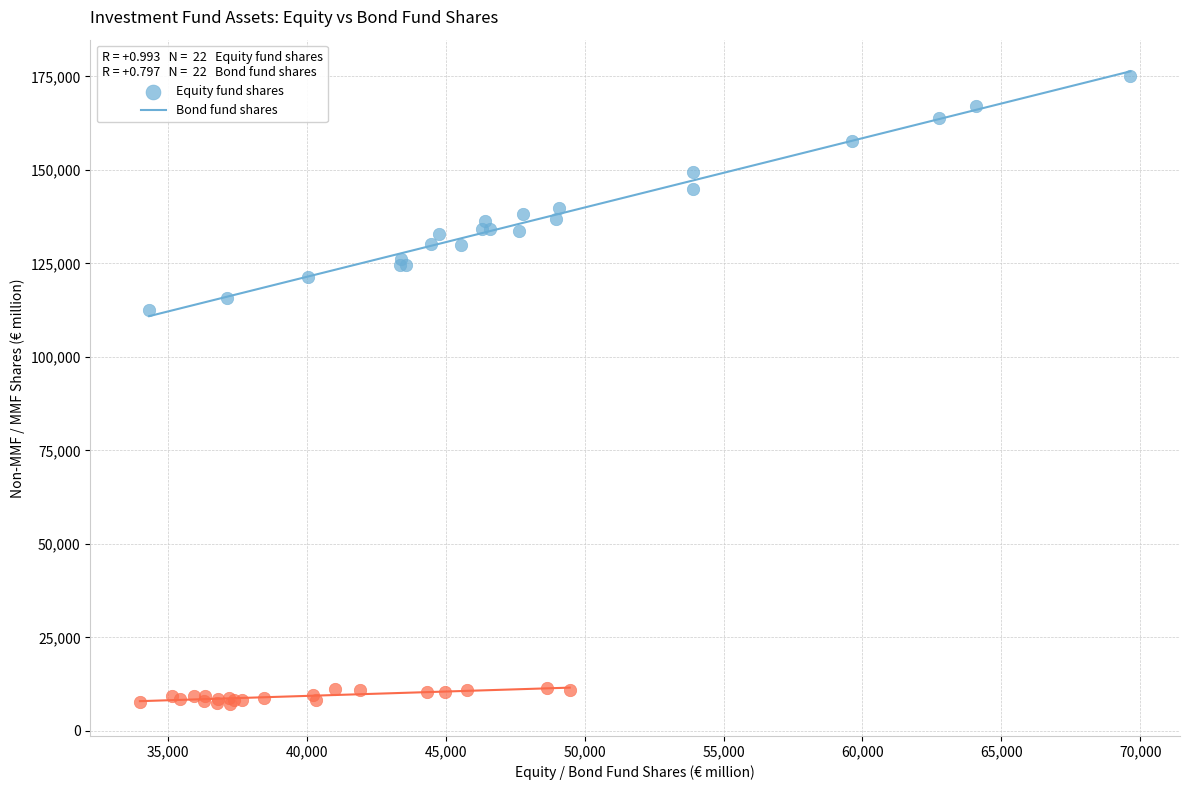

Which series contains the highest Y value?

Equity fund shares